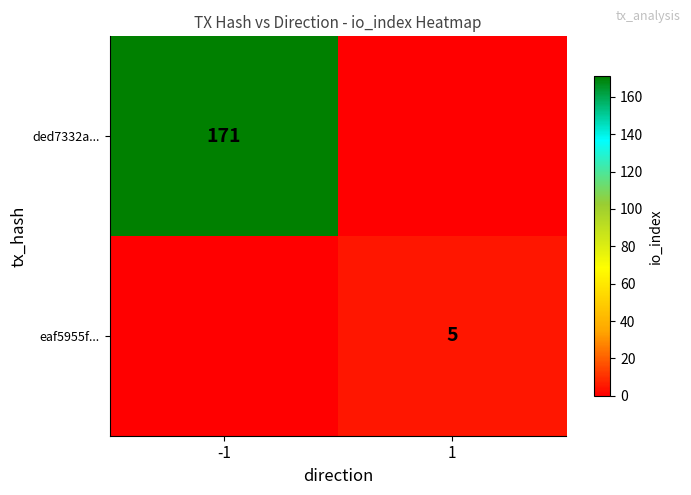

The ded7332a... series shows 171 at -1. True or false?

True